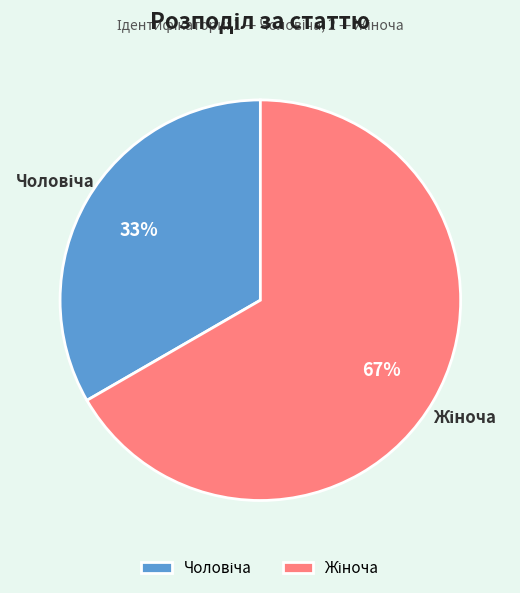

Is there a majority slice in this chart?

Yes